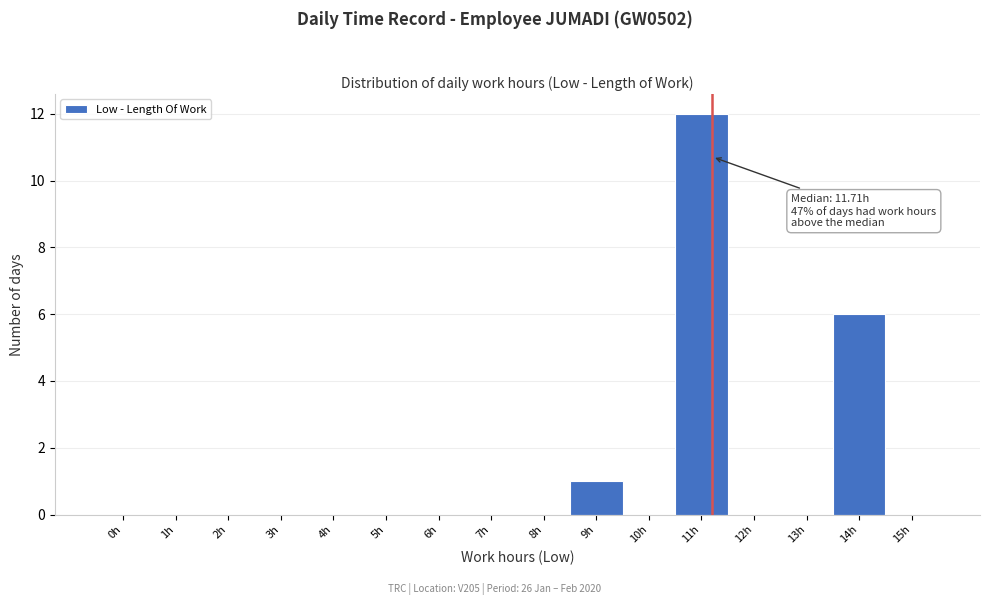

Reading left to right, list all the values displayed in this chart.

0h=0	1h=0	2h=0	3h=0	4h=0	5h=0	6h=0	7h=0	8h=0	9h=1	10h=0	11h=12	12h=0	13h=0	14h=6	15h=0